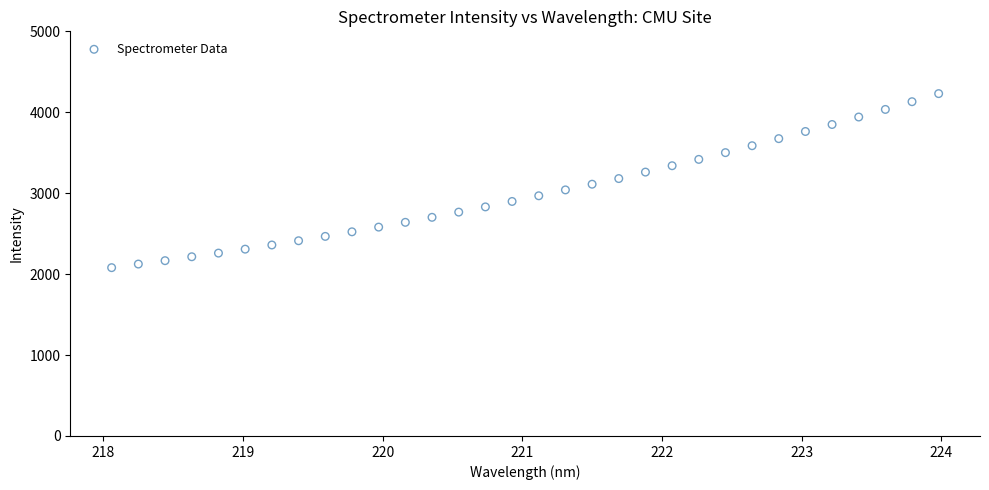

What is the range of Y values (max minus min)?

2150.6